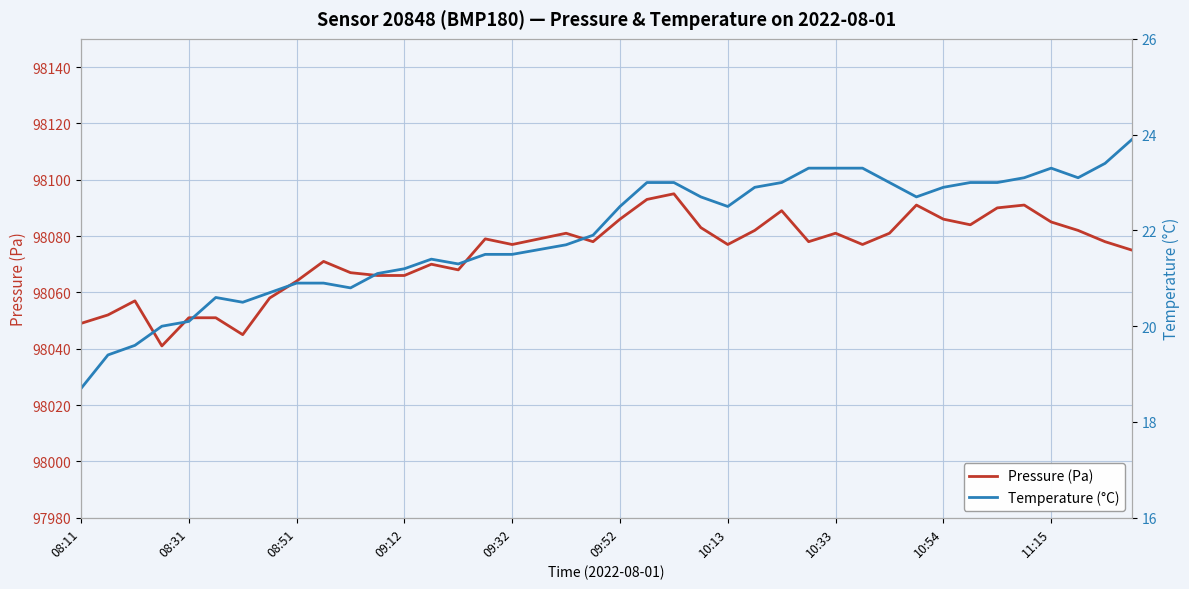

What is the total value across all series at 27?

98101.3